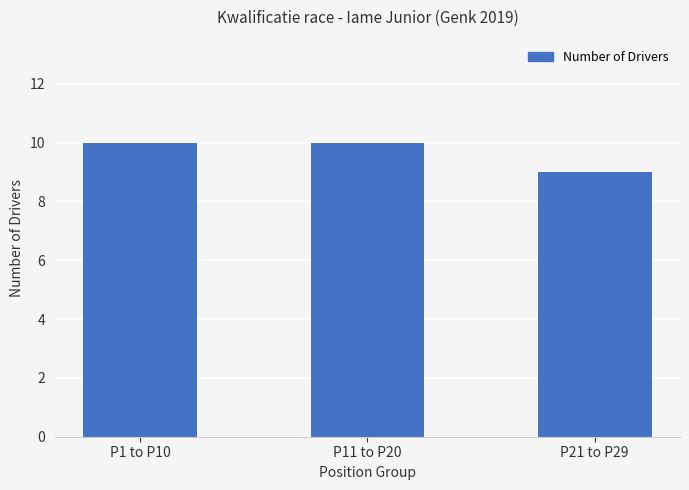

The value at P1 to P10 is 17. True or false?

False